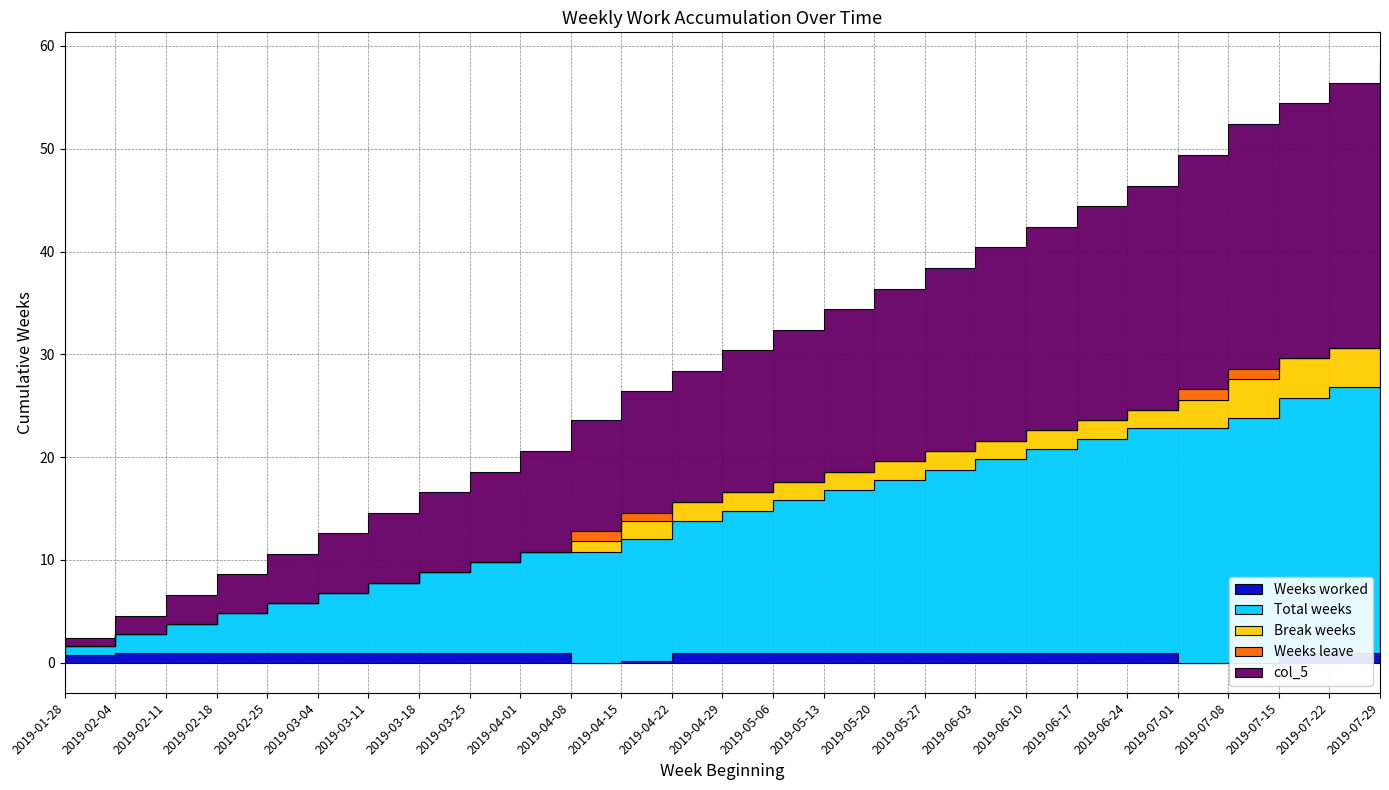

Between 2019-05-06 and 2019-06-24, which is larger?

2019-05-06